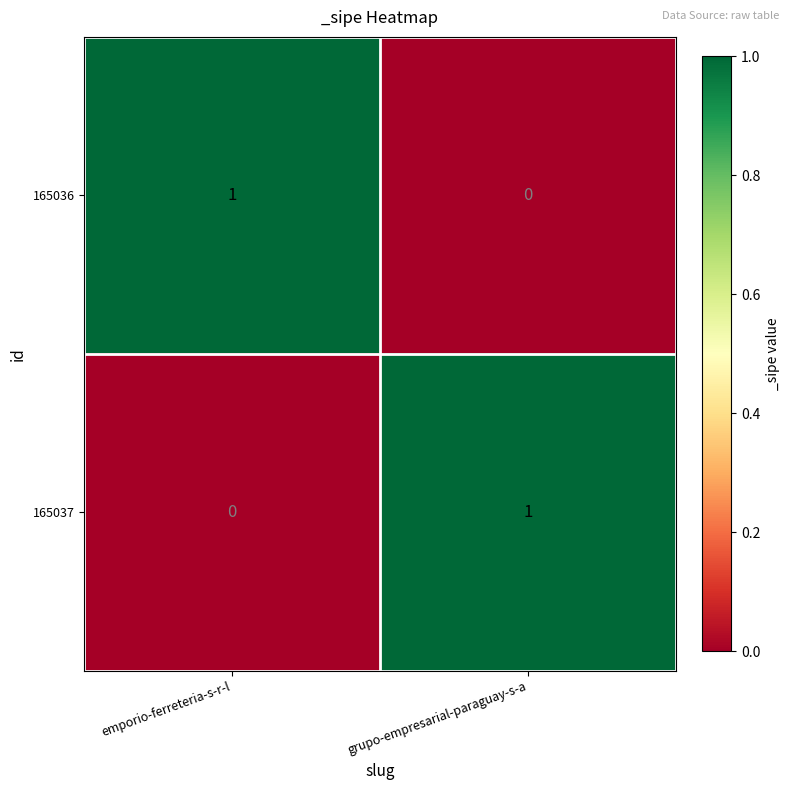

Is the value of 165037 at grupo-empresarial-paraguay-s-a greater than the value of 165036 at grupo-empresarial-paraguay-s-a?

Yes